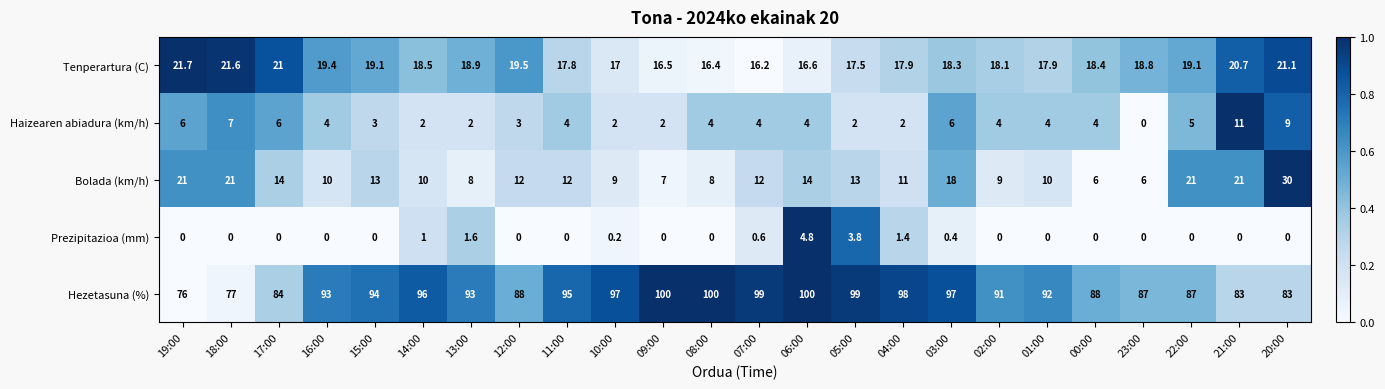

What is the spread (max minus min) of values at 10:00?

96.8